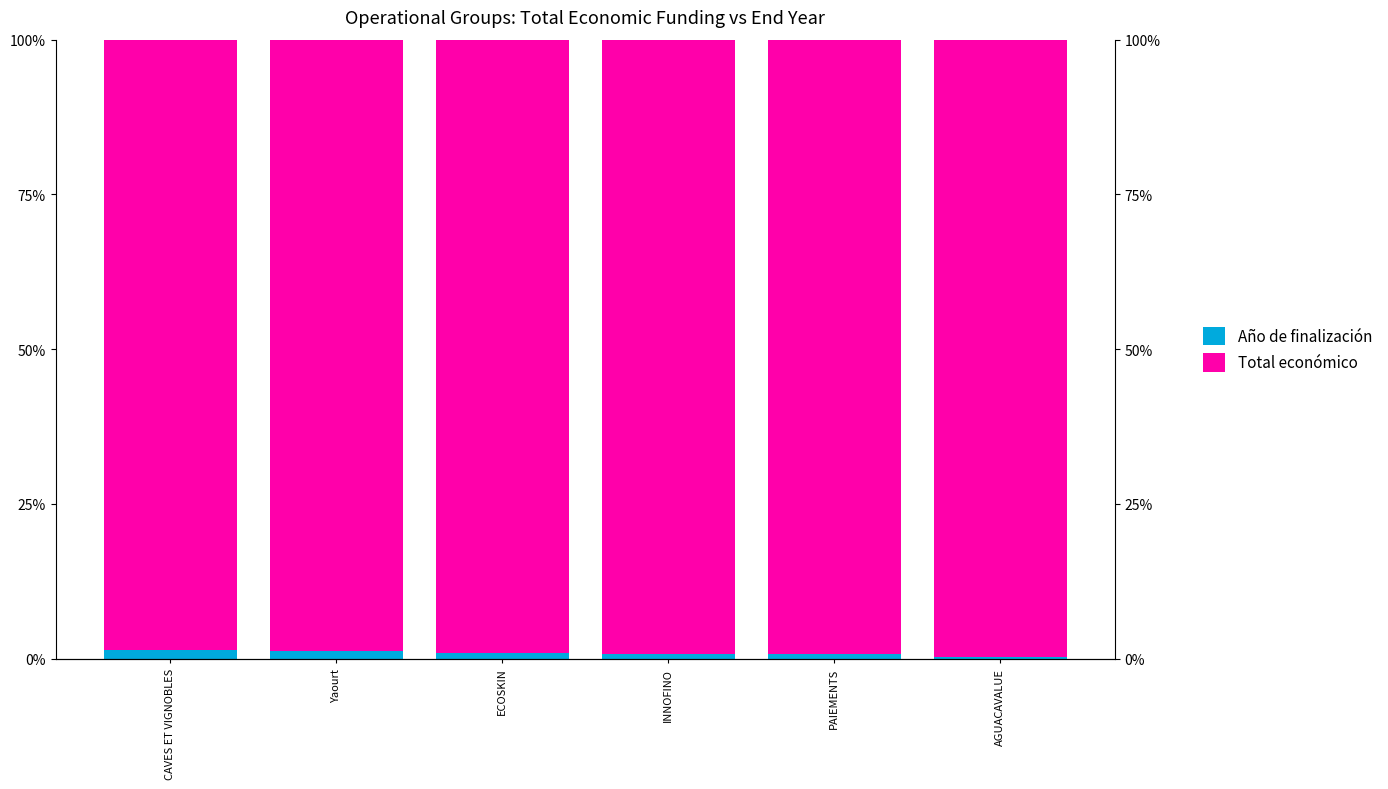

Where is Año de finalización nearest to the value 0?

AGUACAVALUE